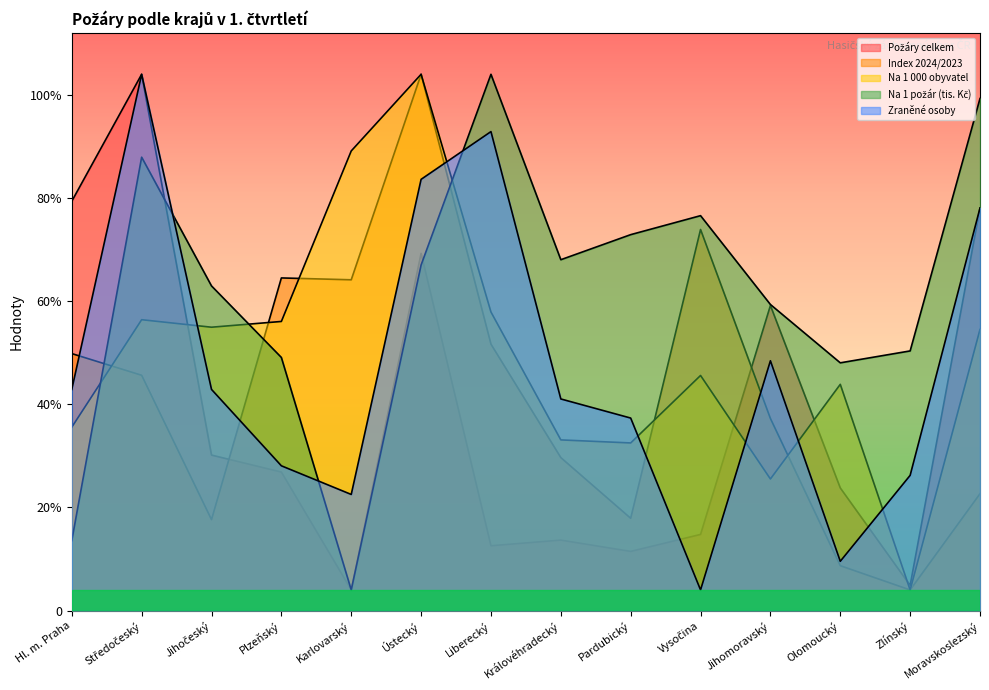

True or false: Na 1 požár (tis. Kč) and Zraněné osoby cross at least once.

True